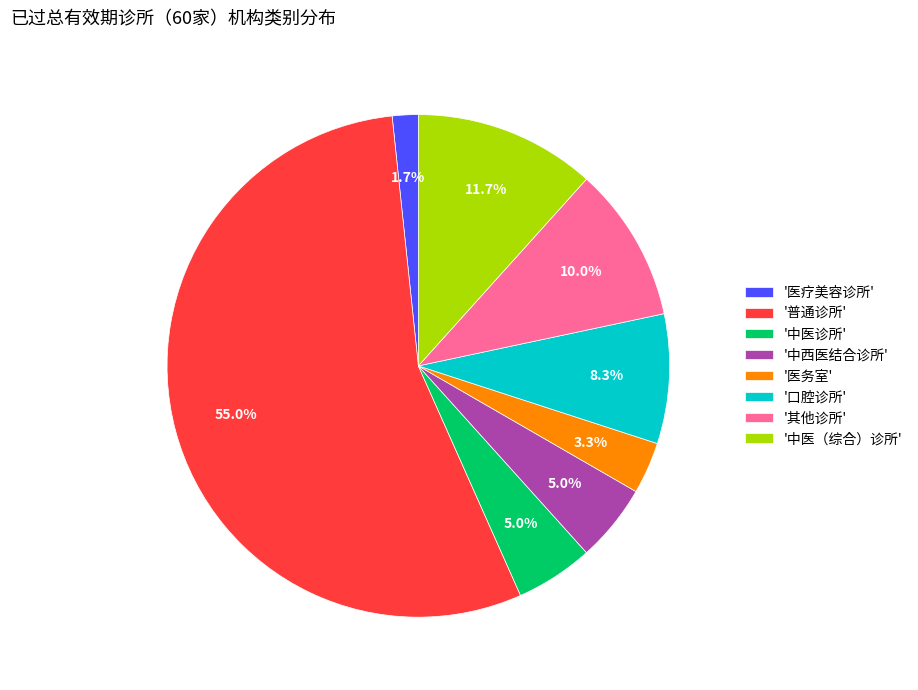

What is the ratio of the value at '其他诊所' to the value at '中医诊所'?

2.0